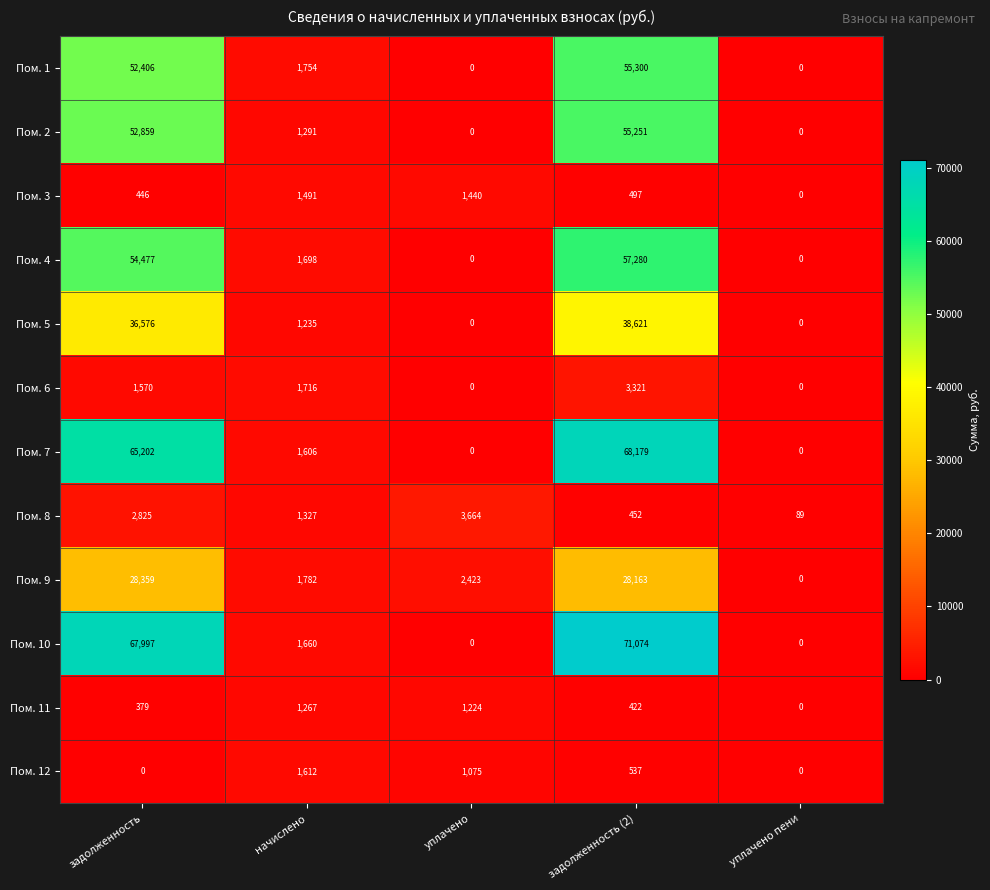

Which category has the highest value across all series?

задолженность (2)